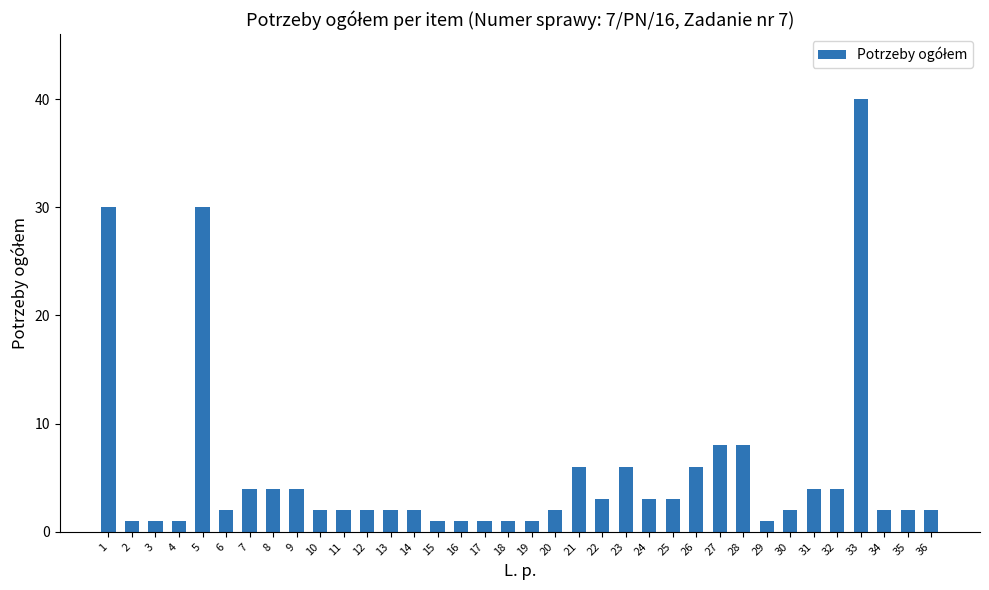

True or false: the data shows 30 at 5.

True